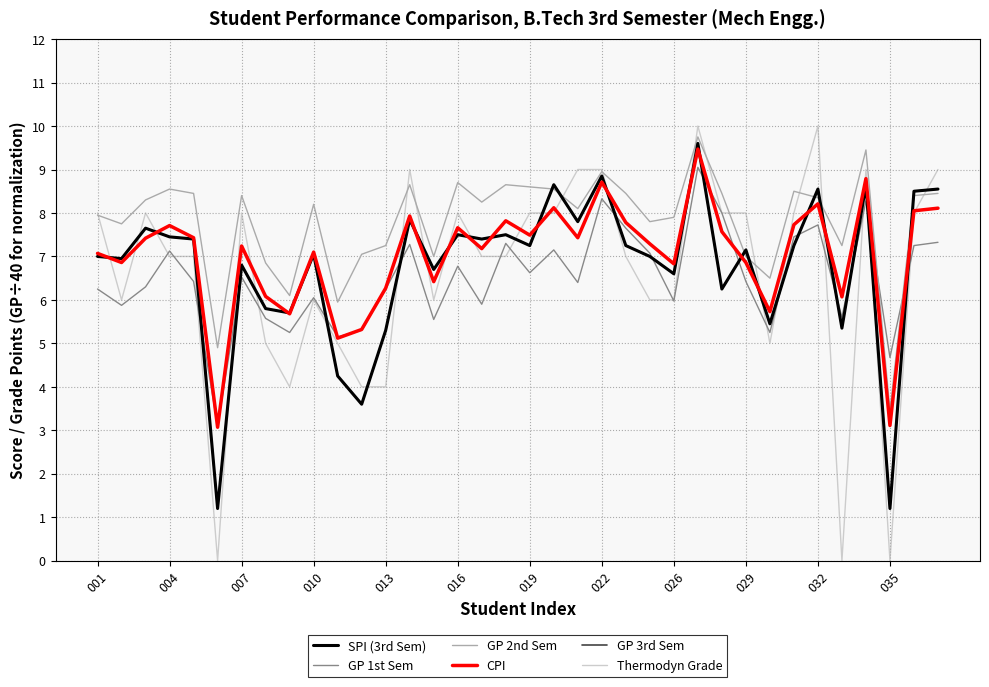

Does the chart have visible grid lines?

Yes